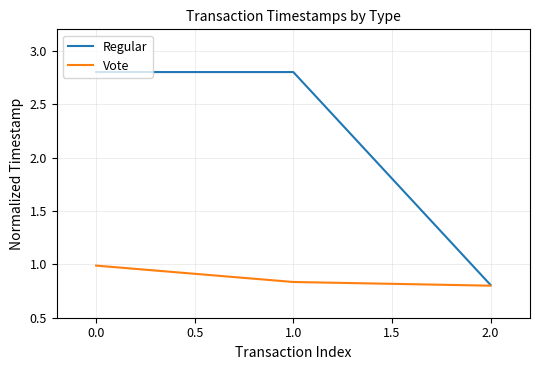

Rank the series by their maximum value, from lowest to highest.

Vote, Regular